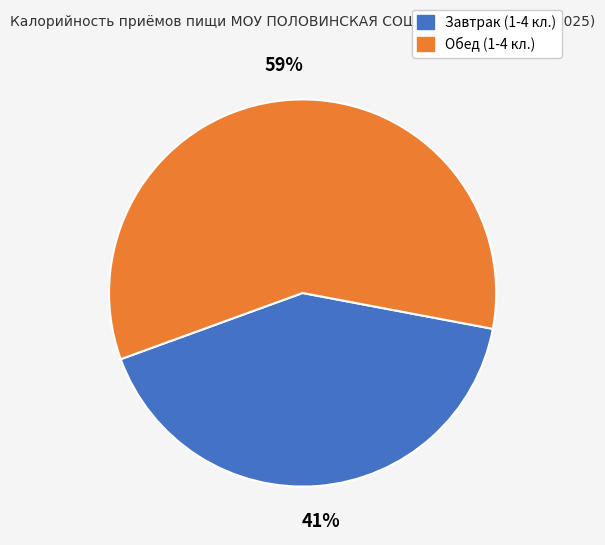

To the nearest percent, what is the average slice percentage?

50%